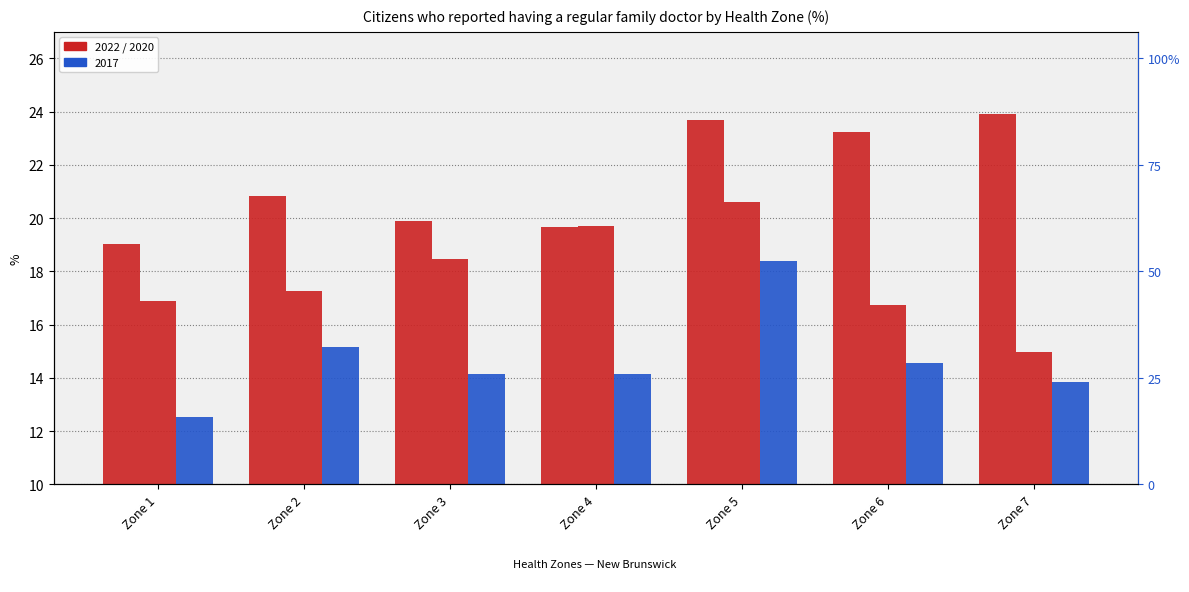

At which label does 2020 first exceed 17?

Zone 2